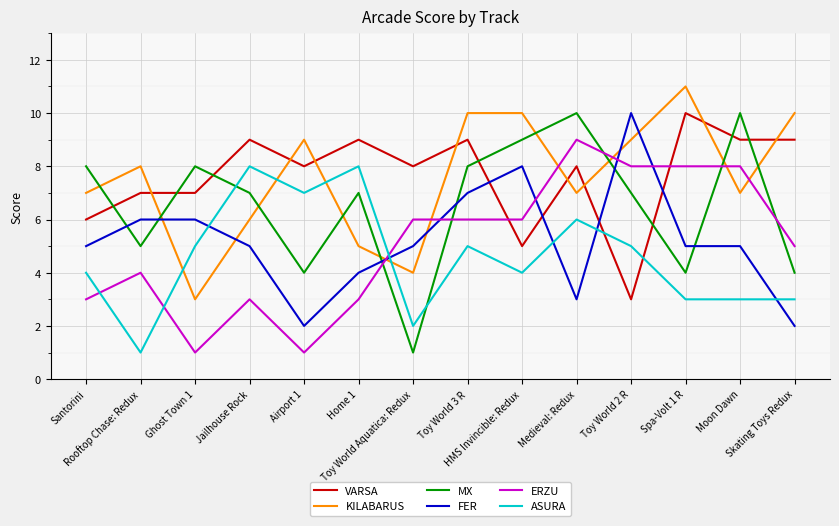

True or false: KILABARUS and VARSA cross at least once.

True